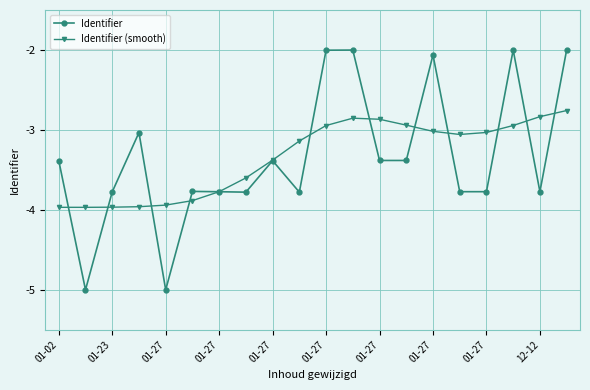

What is the minimum value for Identifier (smooth)?

-4.0